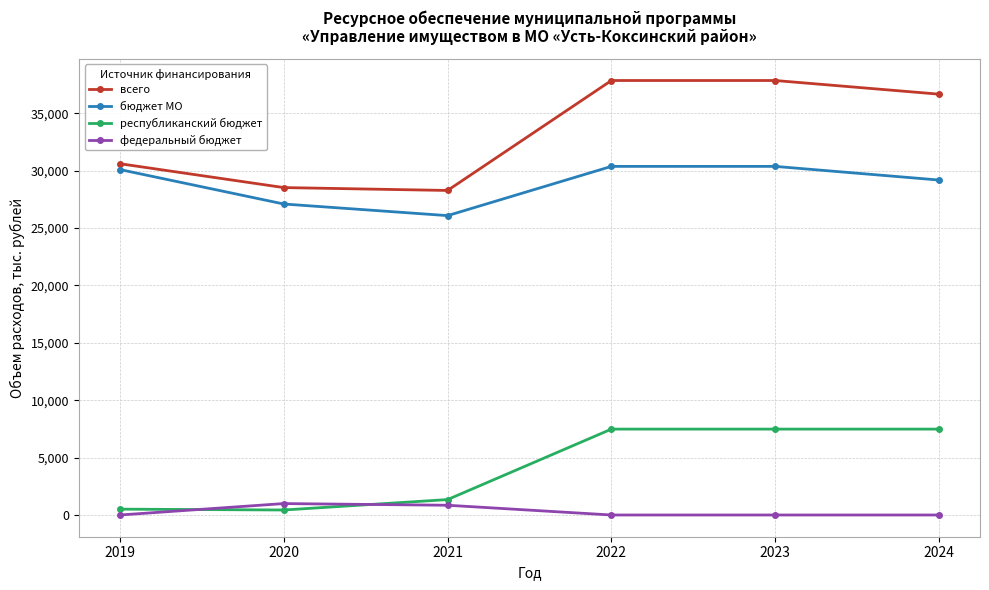

How many values in the всего series exceed 36665?

3